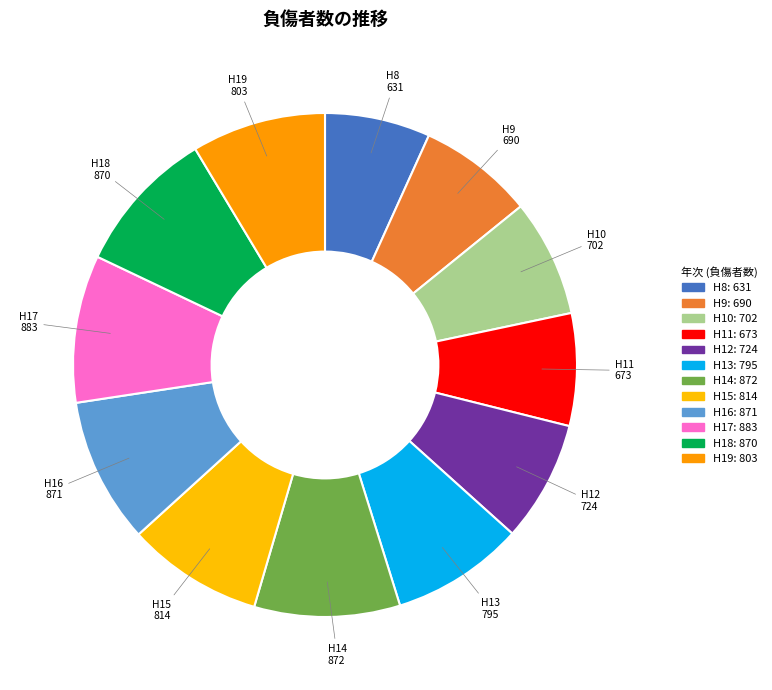

How many segments does this pie chart have?

12